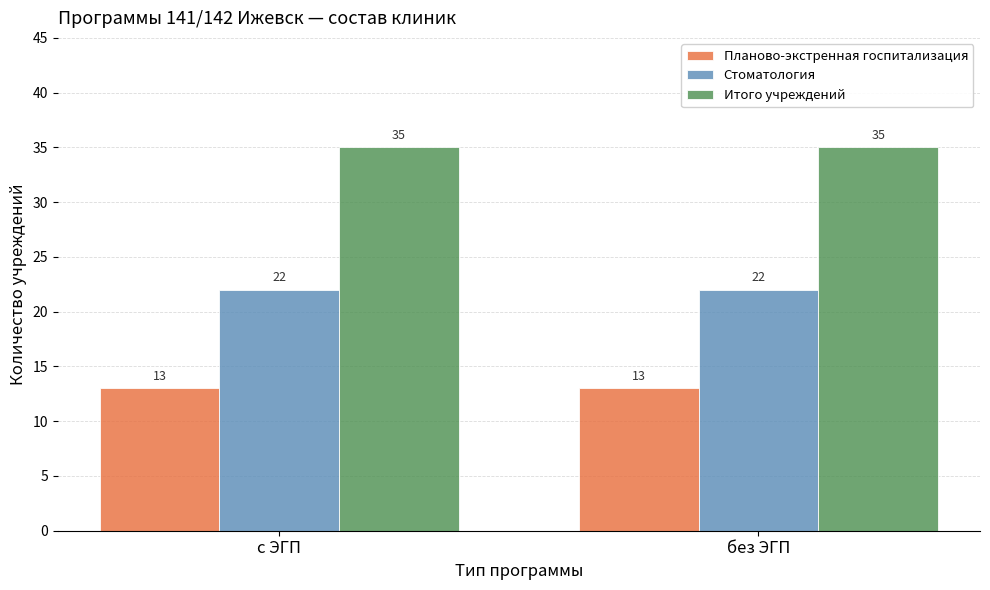

The Итого учреждений series shows 14 at без ЭГП. True or false?

False